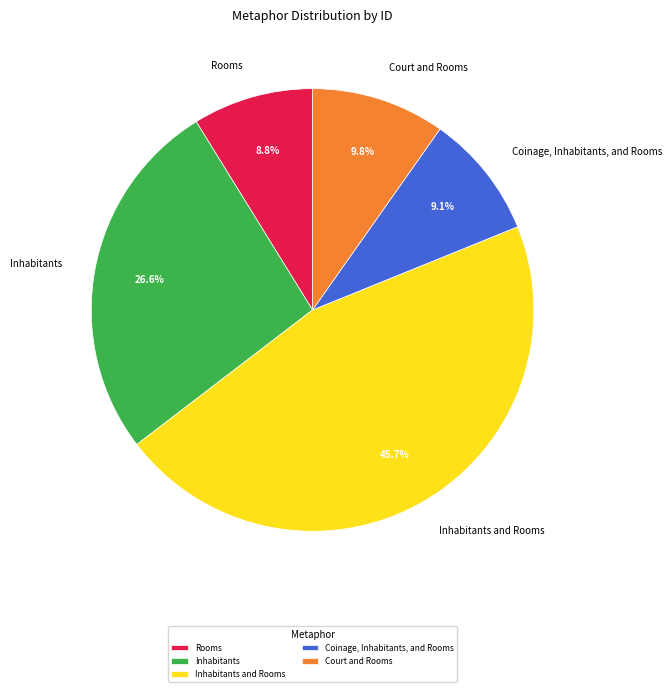

To the nearest percent, what percentage of the pie is Inhabitants?

27%